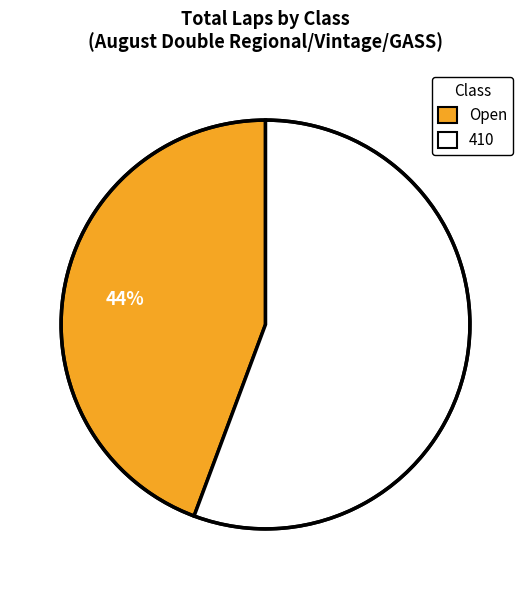

To the nearest percent, what portion does Open represent?

44%